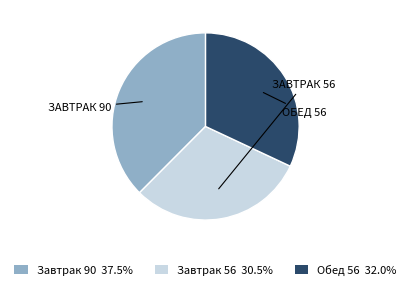

Approximately how many times larger is the value at Обед 56 32.0% compared to Завтрак 56 30.5%?

1.0